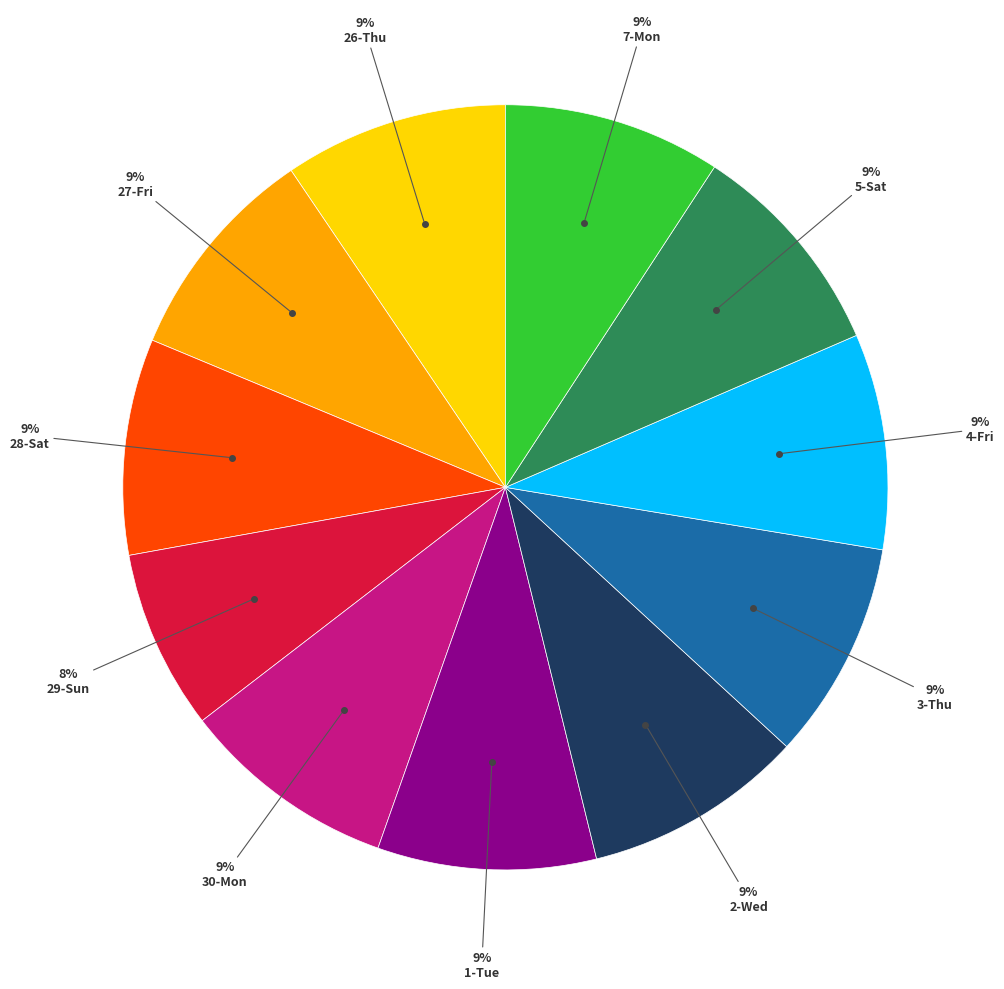

Does any single category account for the majority?

No